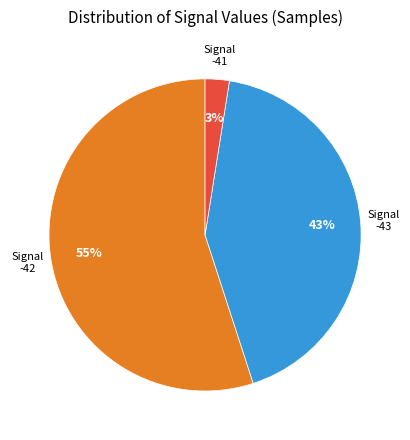

How many segments does this pie chart have?

3